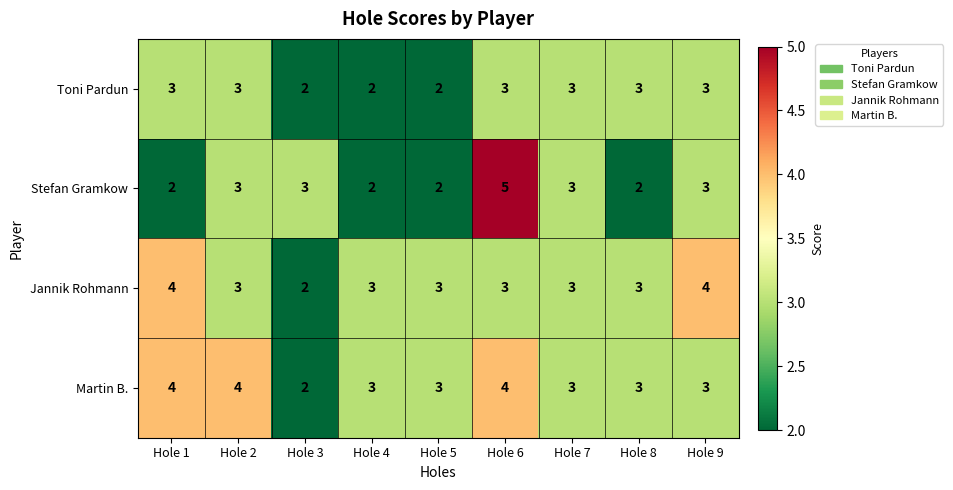

Is it true that Jannik Rohmann equals 3 at Hole 5?

True